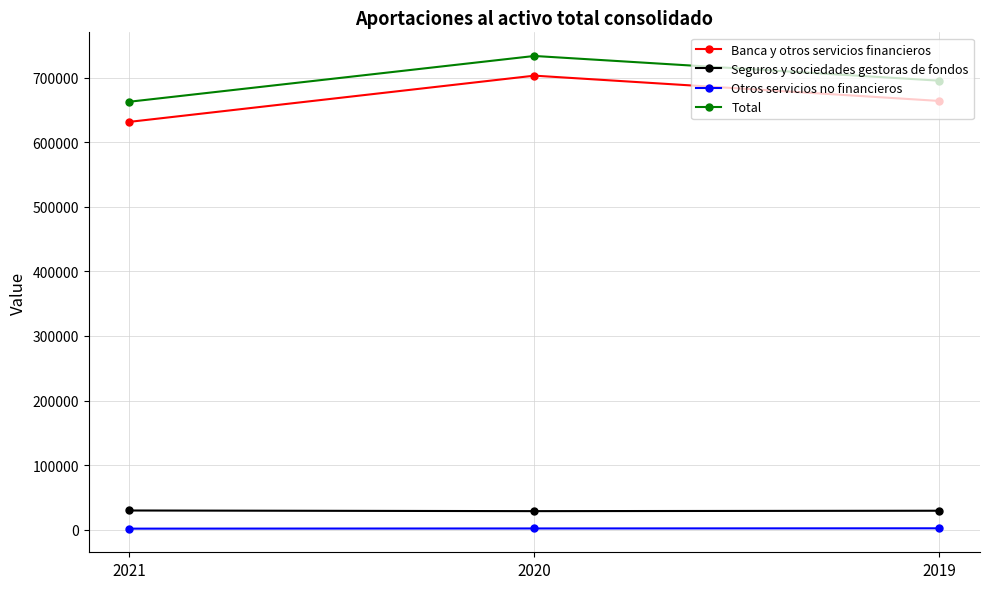

What is the value of the Banca y otros servicios financieros point at the 1st from the left?

631683